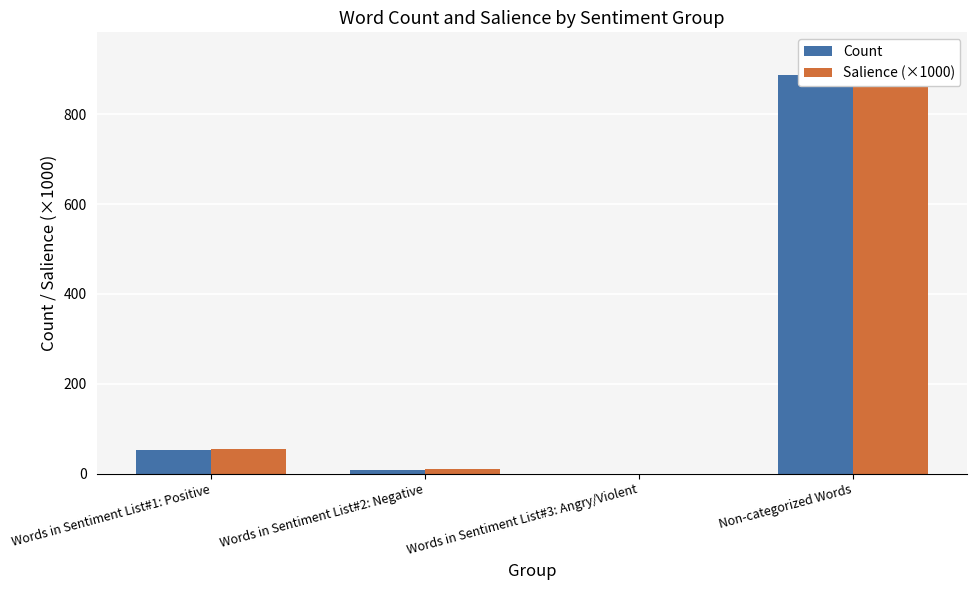

The value of Salience (×1000) at Words in Sentiment List#1: Positive is 17.7. True or false?

False